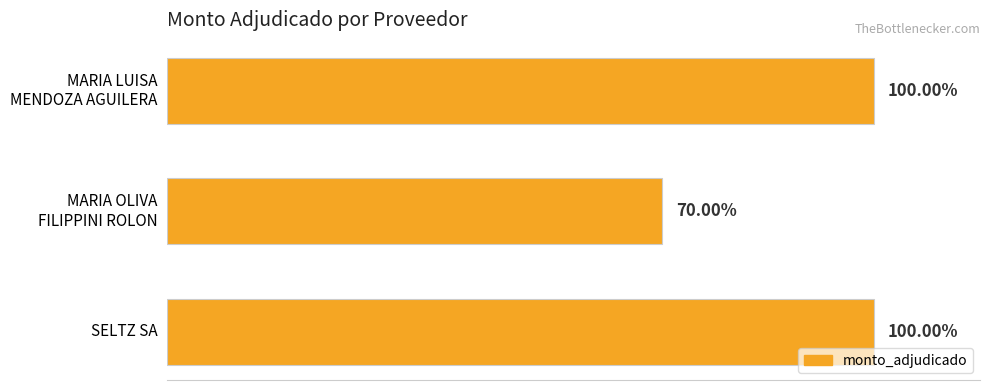

Are the bars horizontal?

Yes